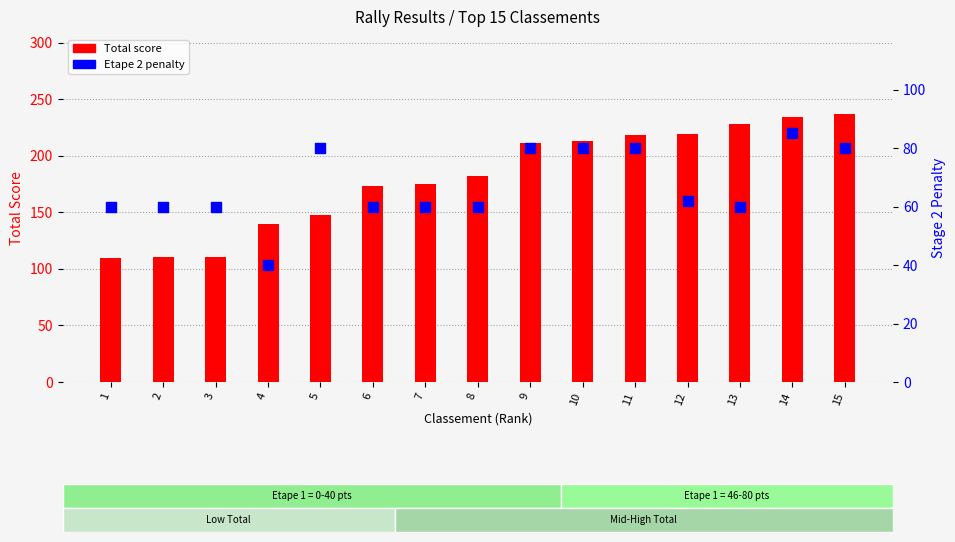

Which series has the largest total across all categories?

Total score